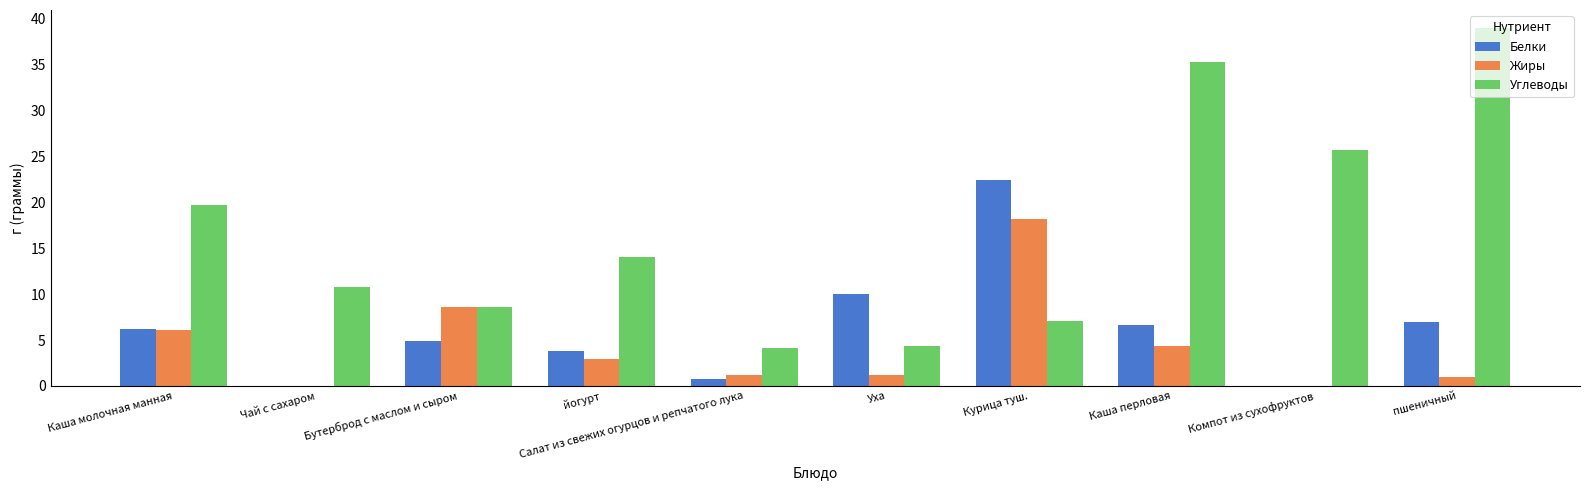

What is the sum of the Белки values at Компот из сухофруктов and пшеничный?

7.0